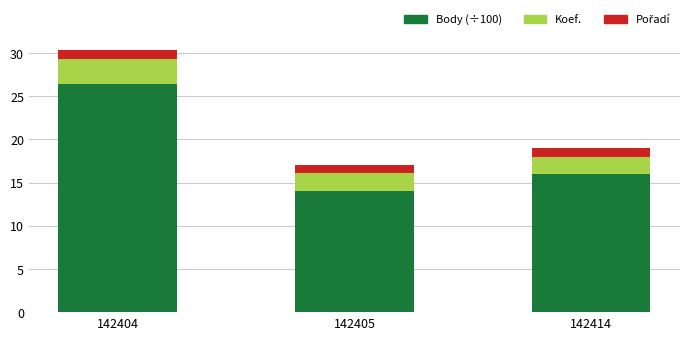

What value does the Body (÷100) series have at 142414?

16.0